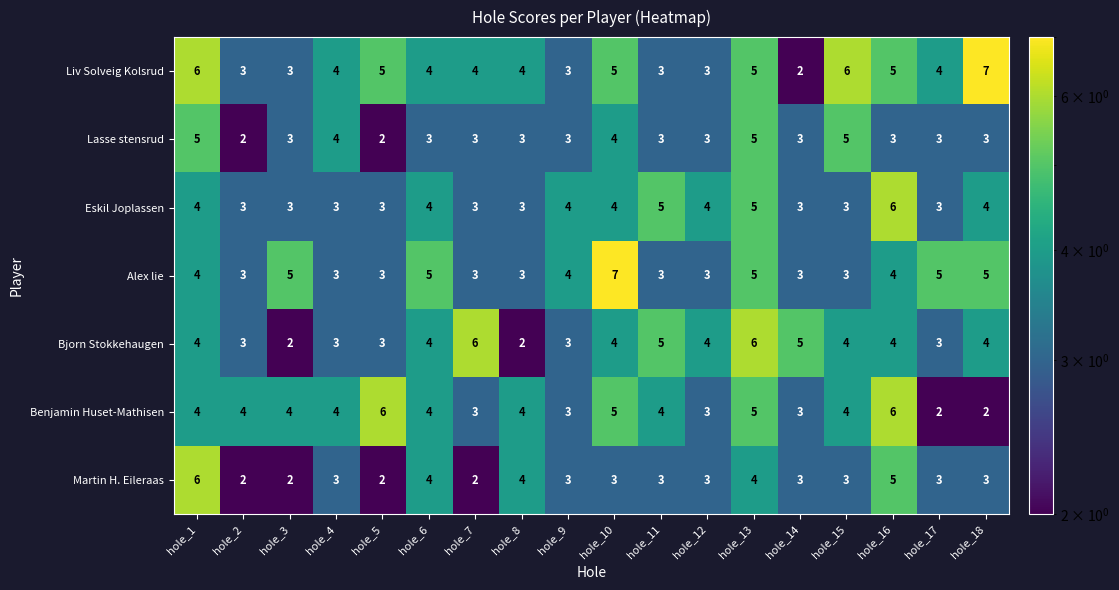

What value does the Bjorn Stokkehaugen series have at hole_10?

4